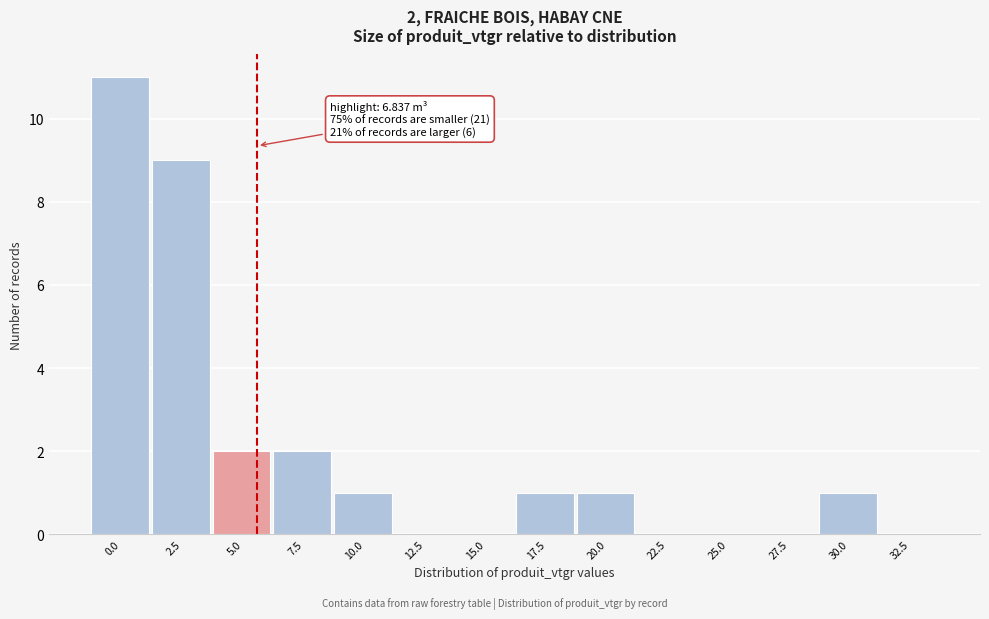

Reading left to right, transcribe all the data shown in this chart.

0.0=11	2.5=9	5.0=2	7.5=2	10.0=1	12.5=0	15.0=0	17.5=1	20.0=1	22.5=0	25.0=0	27.5=0	30.0=1	32.5=0